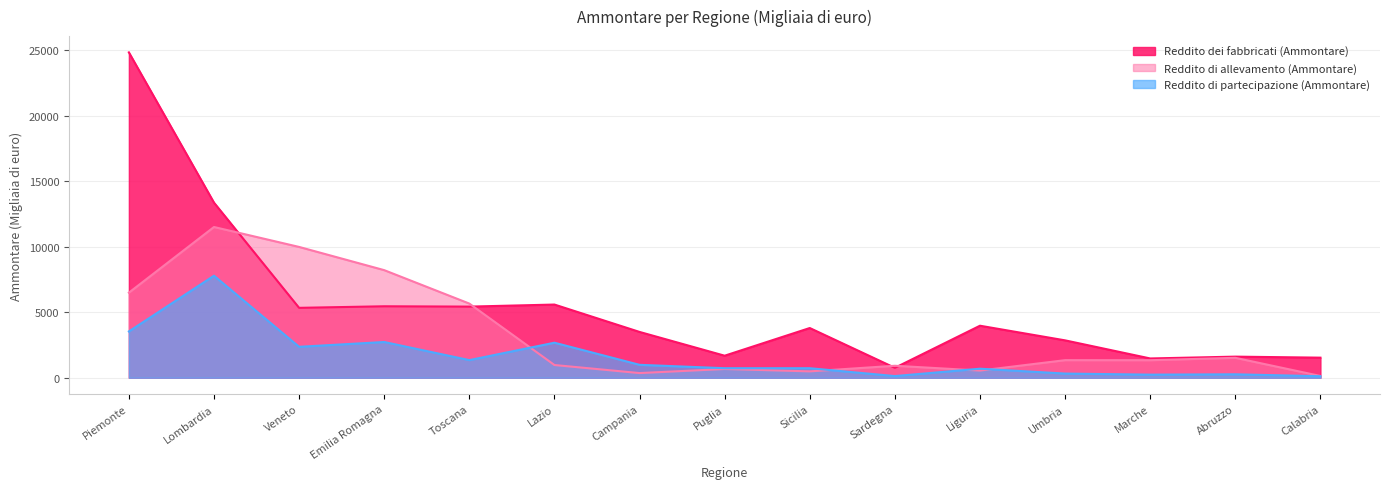

How many interior local peaks does the Reddito dei fabbricati (Ammontare) series have?

5